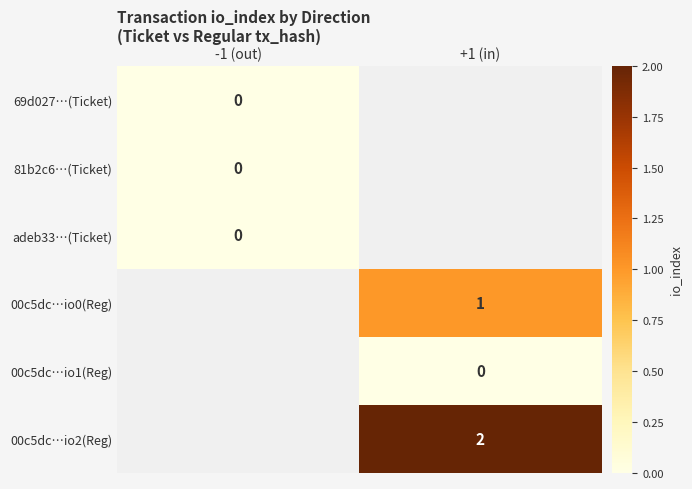

Between +1 (in) and -1 (out), which is larger?

-1 (out)